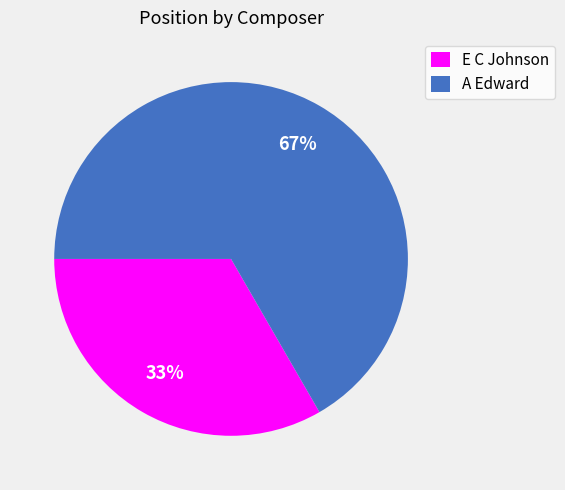

Is the sum of A Edward and E C Johnson greater than half?

Yes